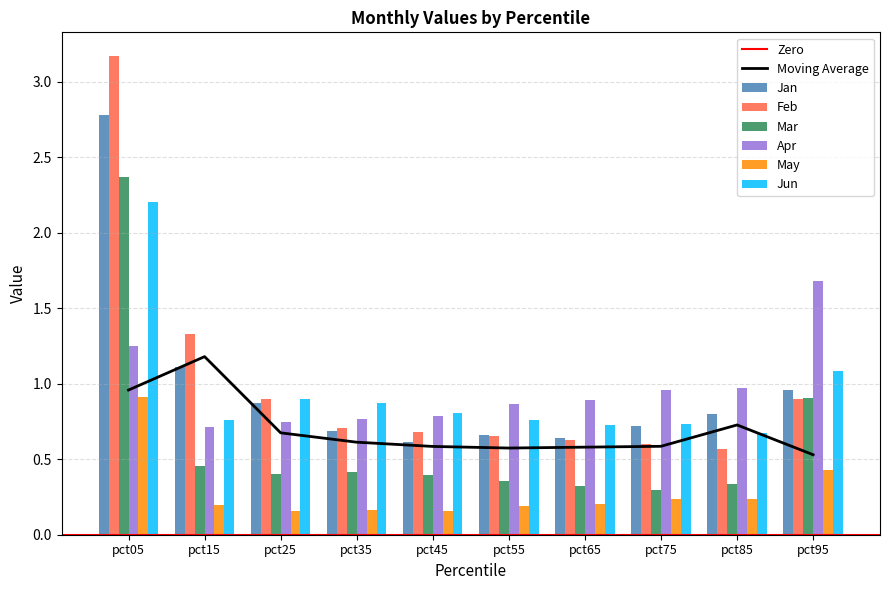

Reading left to right, transcribe all the data shown in this chart.

Jan: pct05=2.8	pct15=1.1	pct25=0.9	pct35=0.7	pct45=0.6	pct55=0.7	pct65=0.6	pct75=0.7	pct85=0.8	pct95=1.0
Feb: pct05=3.2	pct15=1.3	pct25=0.9	pct35=0.7	pct45=0.7	pct55=0.7	pct65=0.6	pct75=0.6	pct85=0.6	pct95=0.9
Mar: pct05=2.4	pct15=0.5	pct25=0.4	pct35=0.4	pct45=0.4	pct55=0.4	pct65=0.3	pct75=0.3	pct85=0.3	pct95=0.9
Apr: pct05=1.3	pct15=0.7	pct25=0.7	pct35=0.8	pct45=0.8	pct55=0.9	pct65=0.9	pct75=1.0	pct85=1.0	pct95=1.7
May: pct05=0.9	pct15=0.2	pct25=0.2	pct35=0.2	pct45=0.2	pct55=0.2	pct65=0.2	pct75=0.2	pct85=0.2	pct95=0.4
Jun: pct05=2.2	pct15=0.8	pct25=0.9	pct35=0.9	pct45=0.8	pct55=0.8	pct65=0.7	pct75=0.7	pct85=0.7	pct95=1.1